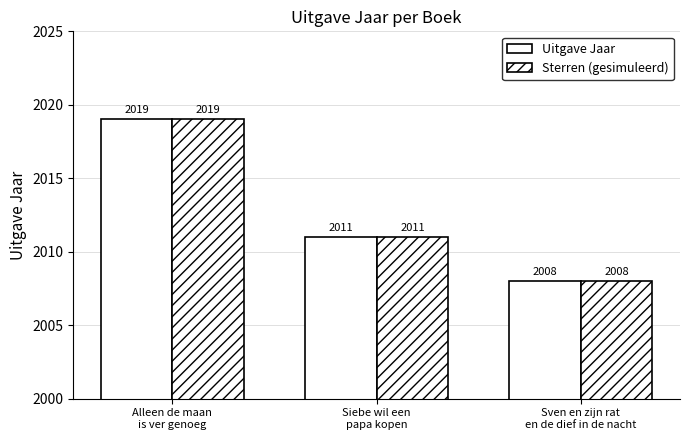

Is the value of Sterren (gesimuleerd) at Siebe wil een
papa kopen greater than the value of Uitgave Jaar at Sven en zijn rat
en de dief in de nacht?

Yes